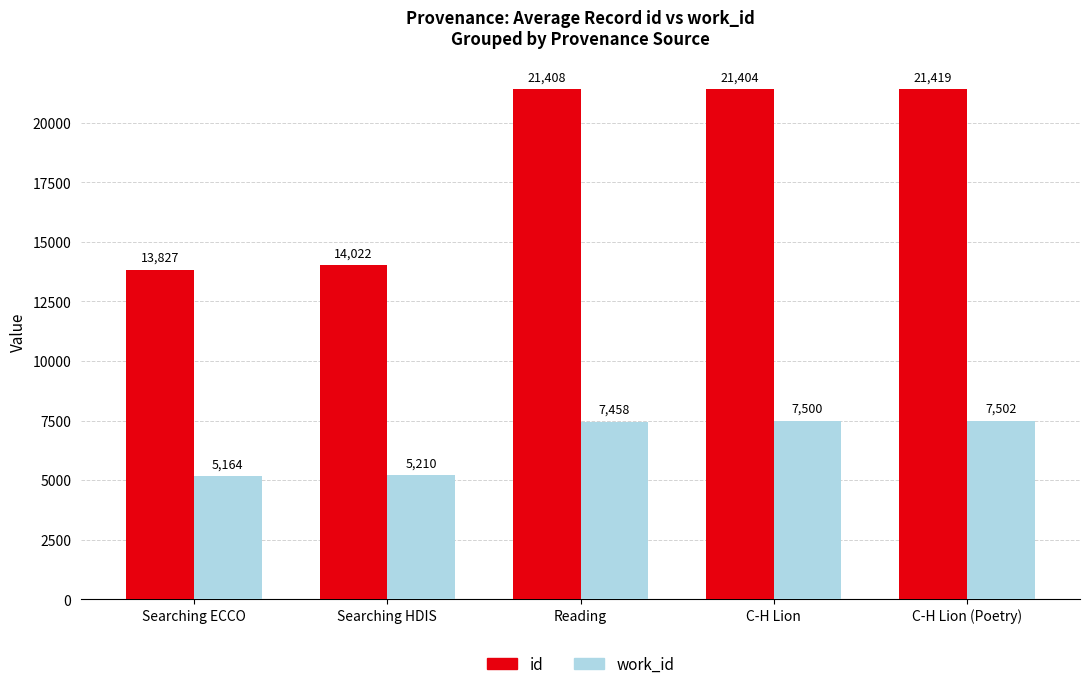

What is the difference between the maximum and minimum values in the id series?

7592.0